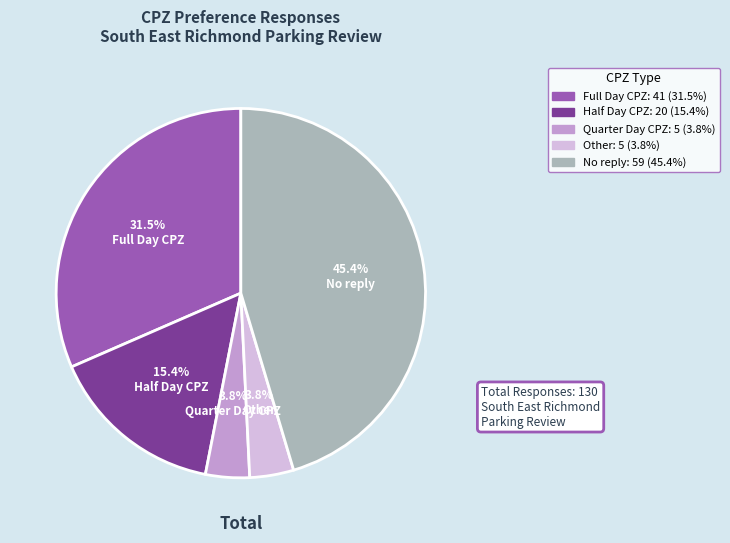

To the nearest percent, what percentage of the pie is Quarter Day CPZ?

4%